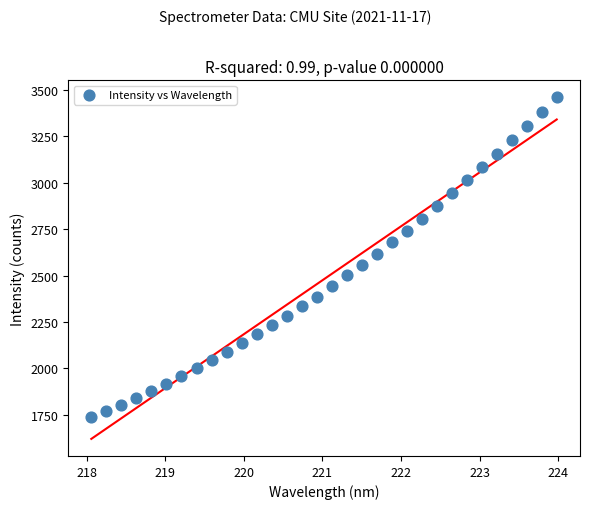

What is the range of Y values (max minus min)?

1723.7